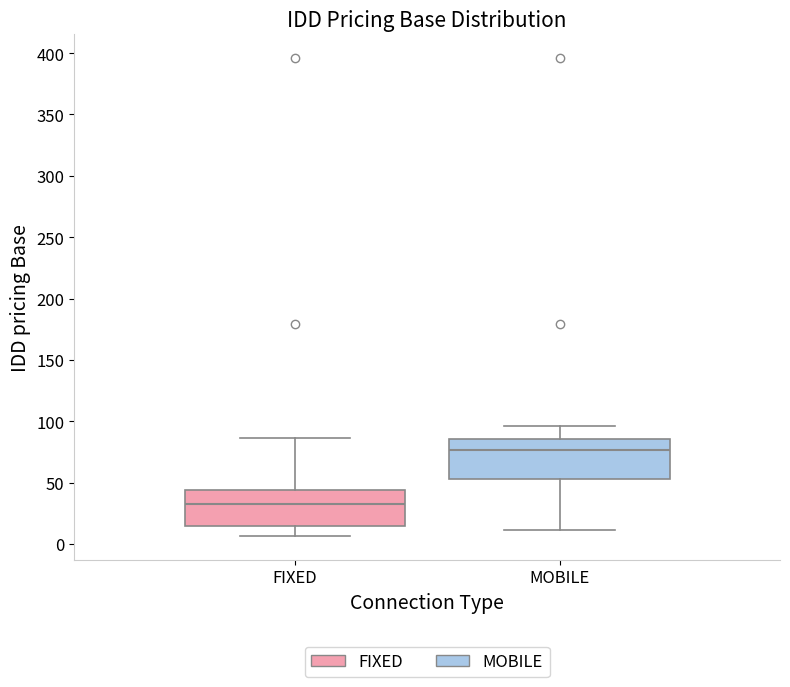

Which box's median line is the highest?

MOBILE